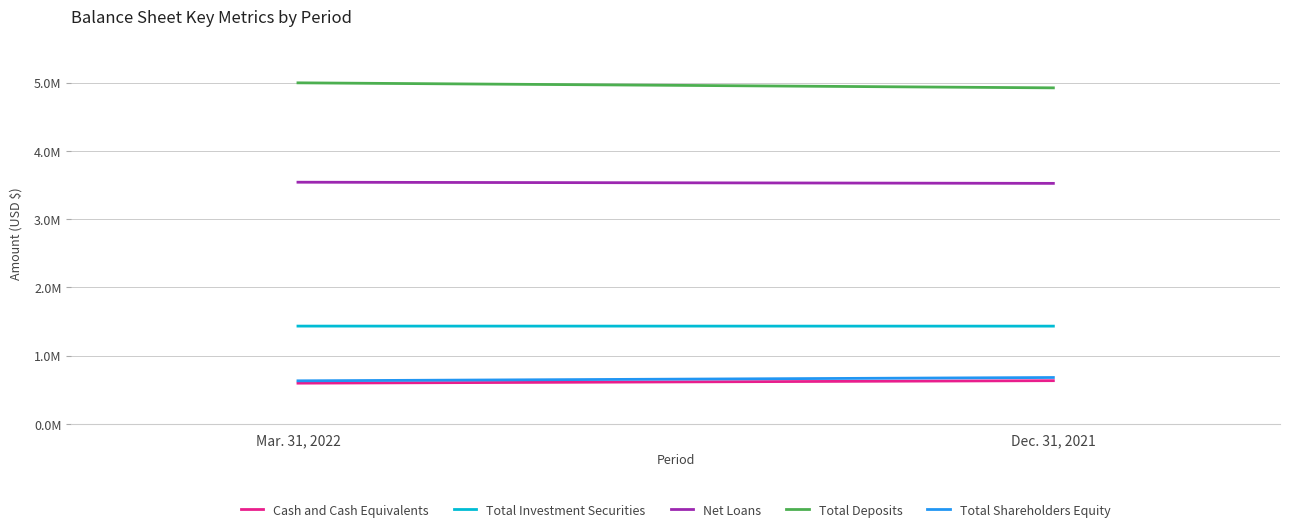

At which label is Cash and Cash Equivalents closest to 616339?

Mar. 31, 2022